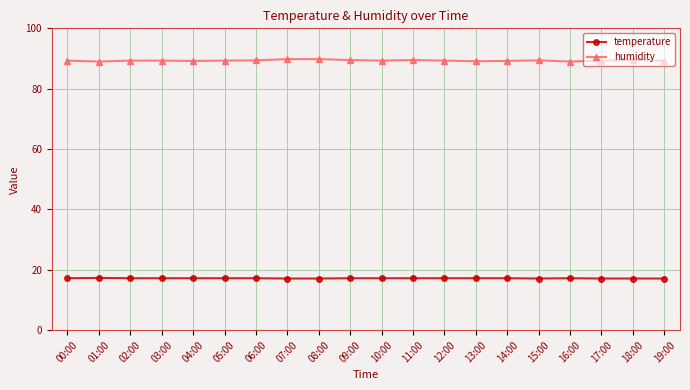

What is the spread (max minus min) of values at 05:00?

72.1